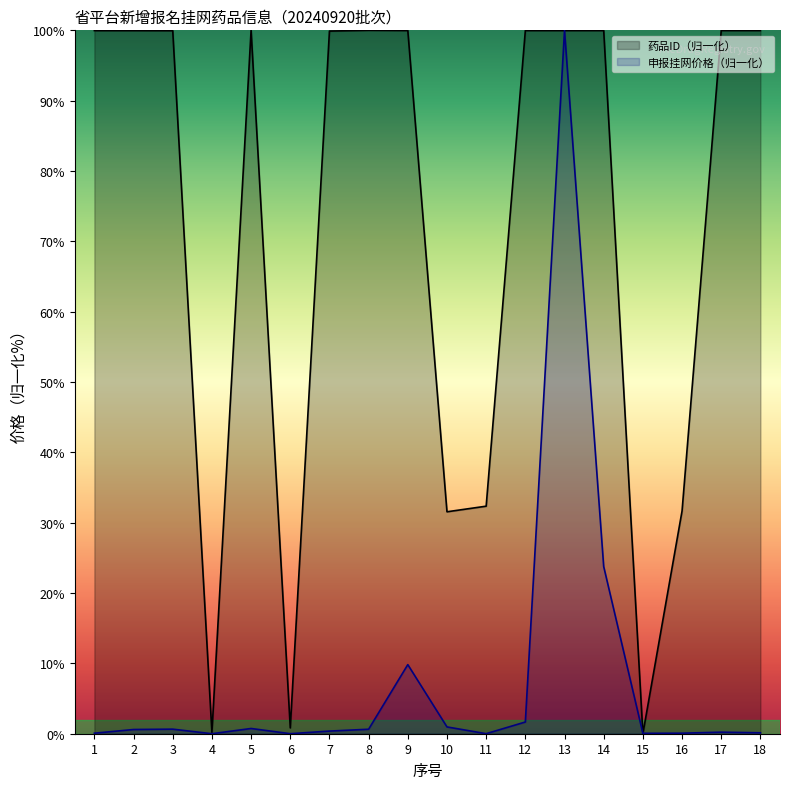

What is the difference between the 药品ID（归一化） values at 12 and 16?

68.3